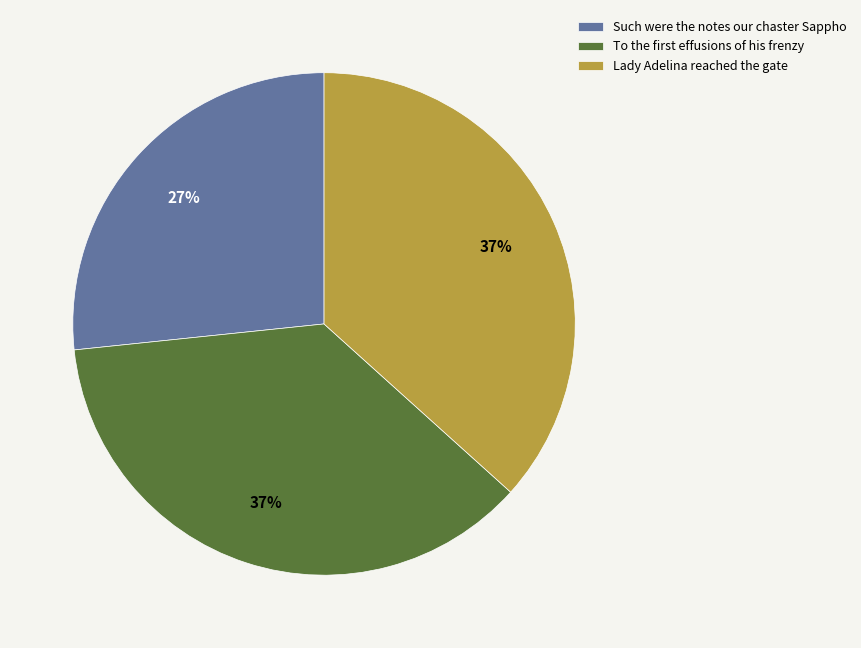

Which slice is the smallest?

Such were the notes our chaster Sappho